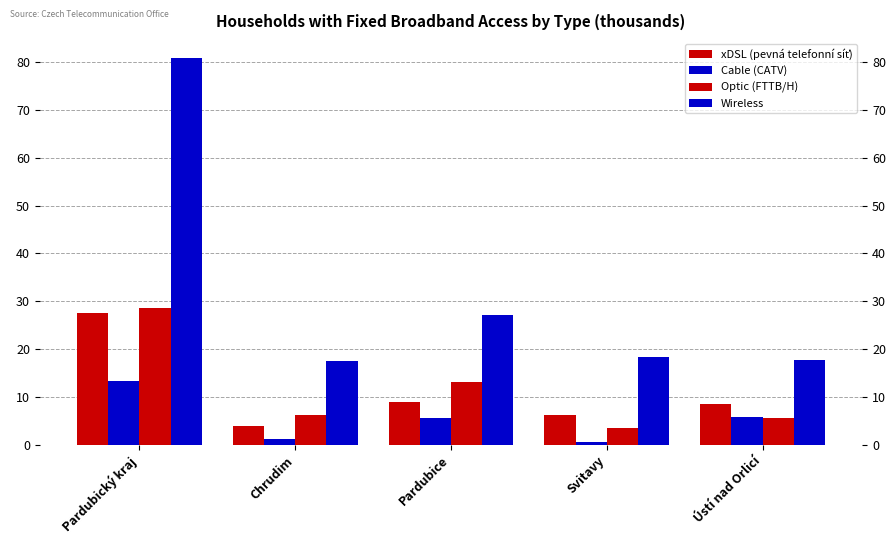

What is the average value of the Wireless series?

32.4